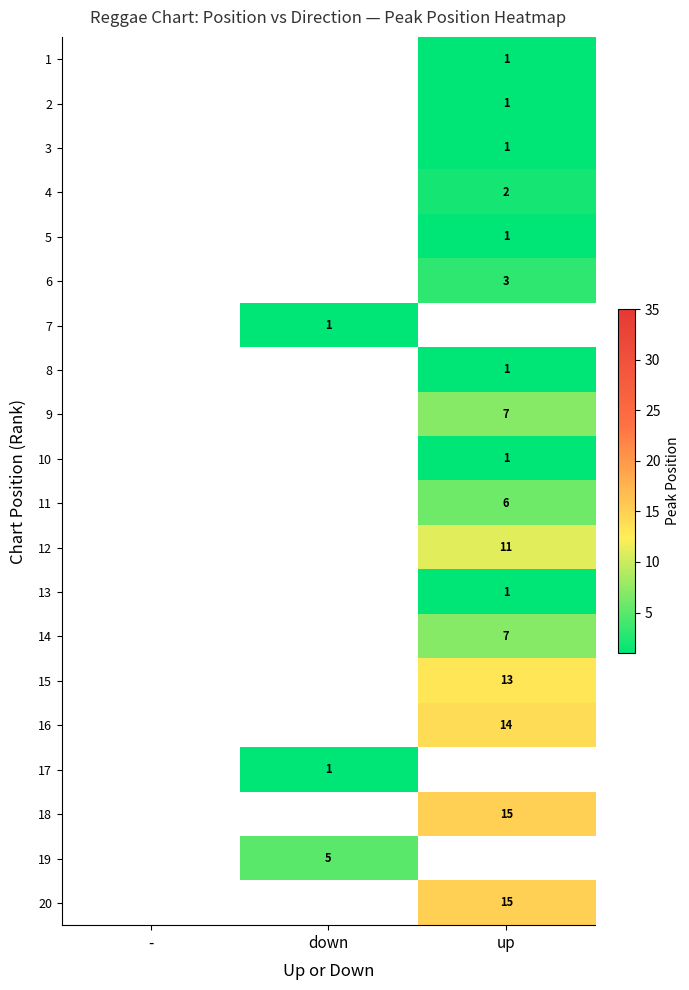

The value of 16 at up is 14. True or false?

True